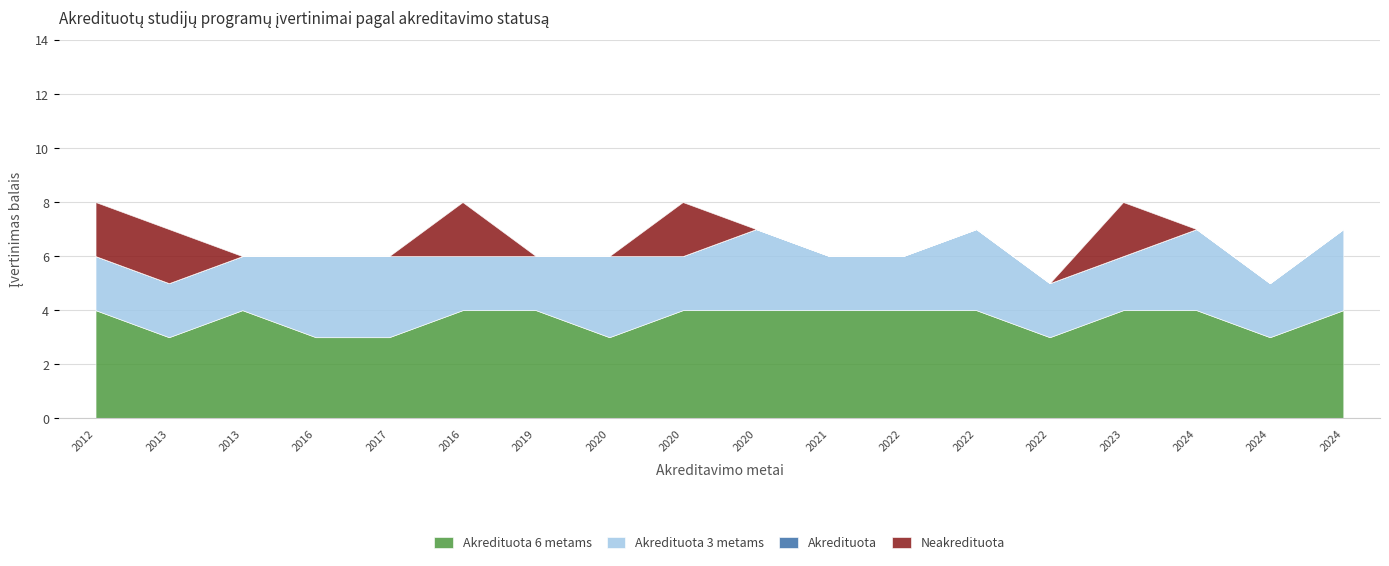

What is the average value of the Akredituota 6 metams series?

4